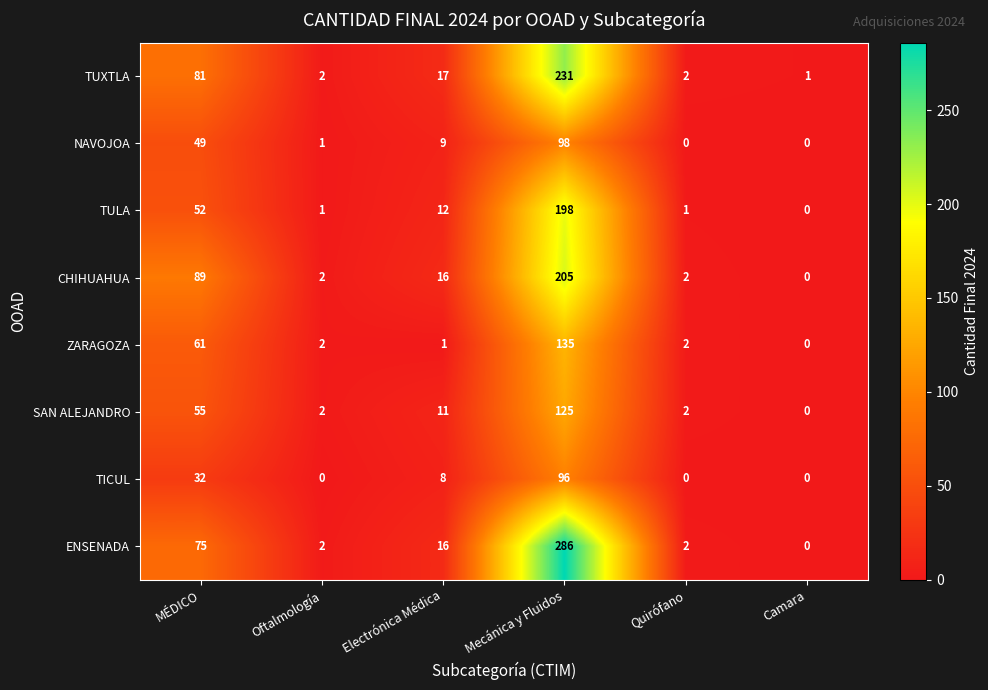

Which series has the widest spread of values?

ENSENADA